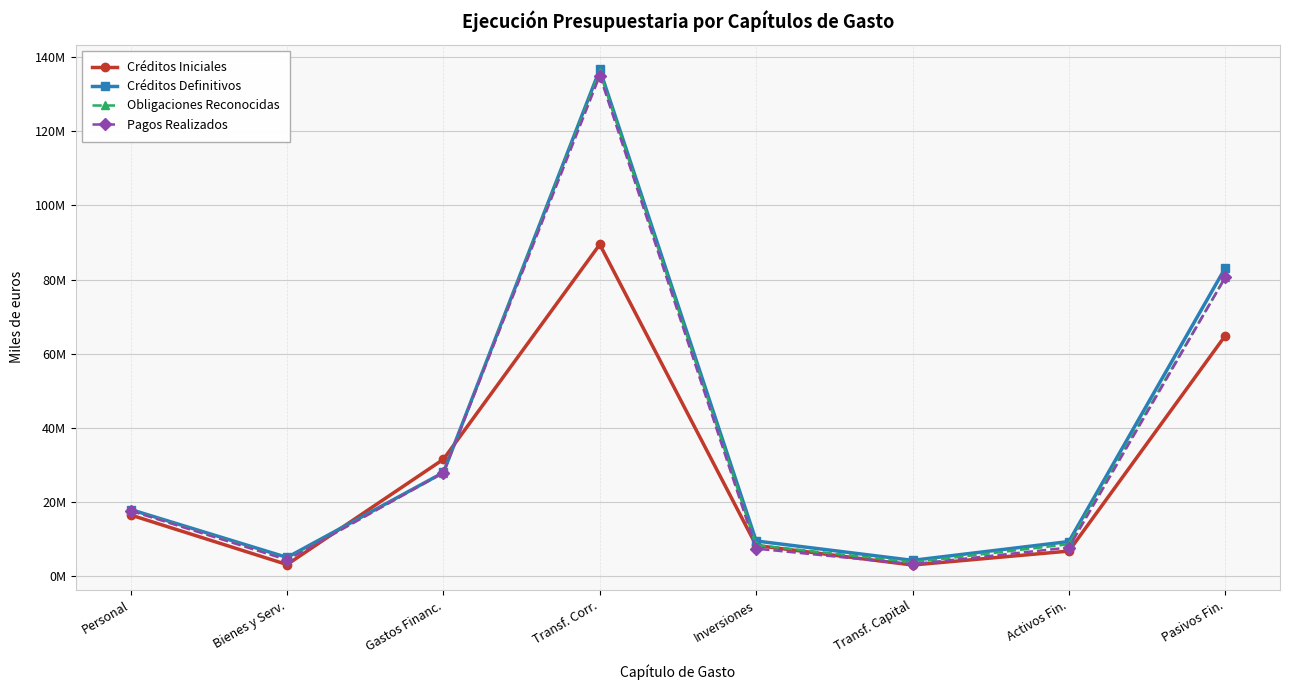

Does the chart have visible grid lines?

Yes